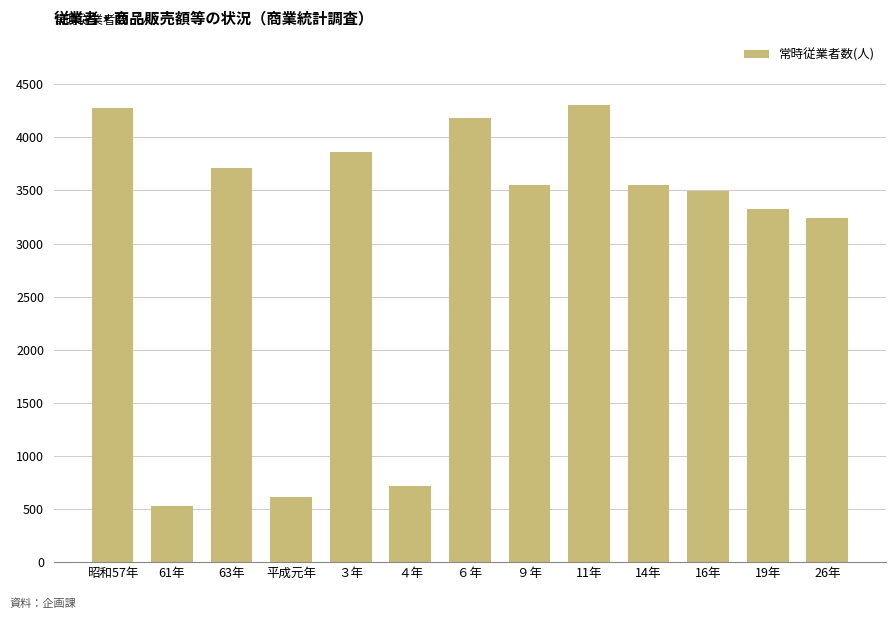

The value at ３年 is 1431. True or false?

False